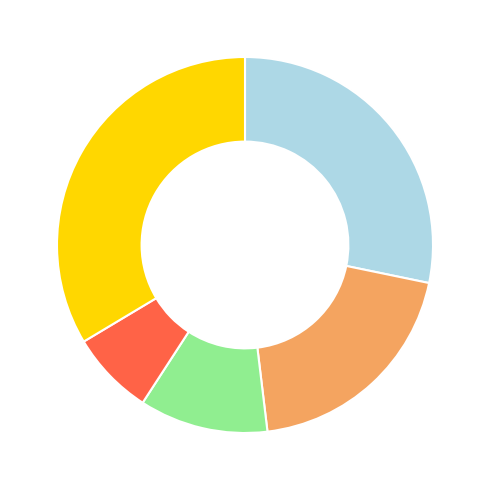

Is there any slice that represents more than half of the pie?

No